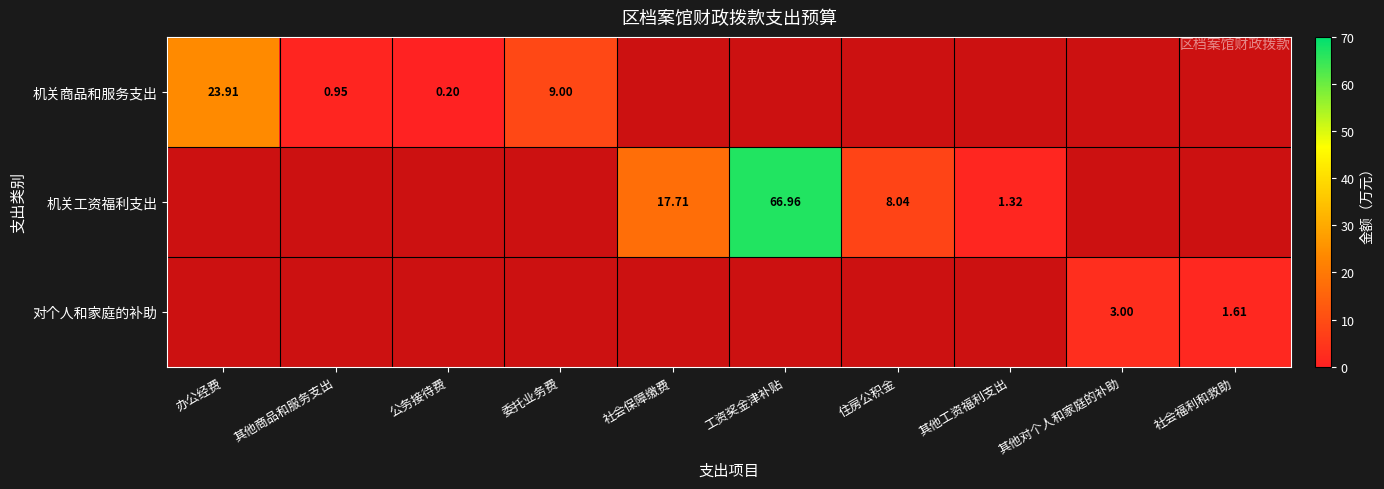

Which has a higher value, 社会保障缴费 or 其他商品和服务支出?

其他商品和服务支出